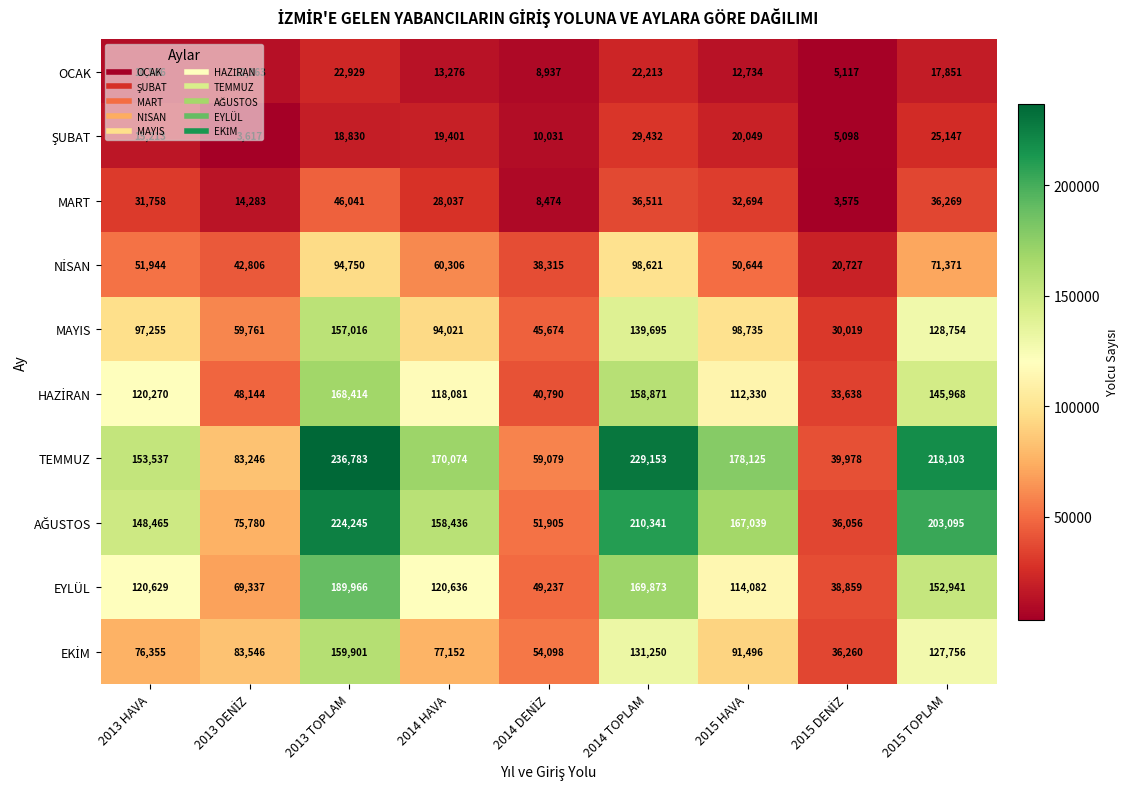

What is the sum of all OCAK values?

125986